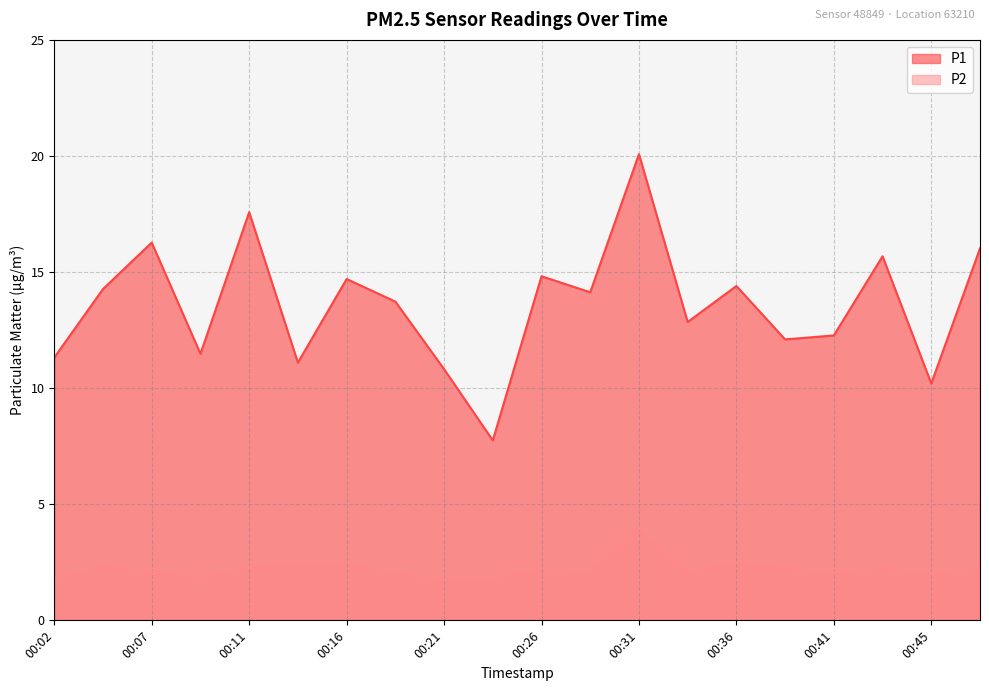

True or false: P2 and P1 cross at least once.

False